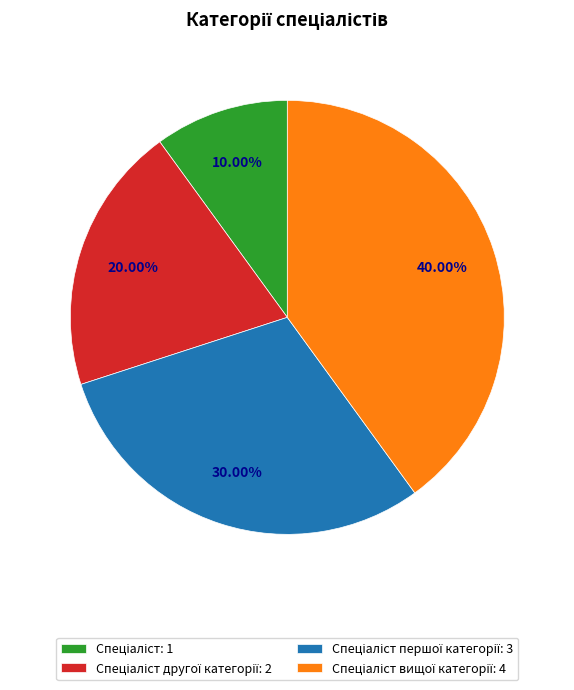

Is there a majority slice in this chart?

No